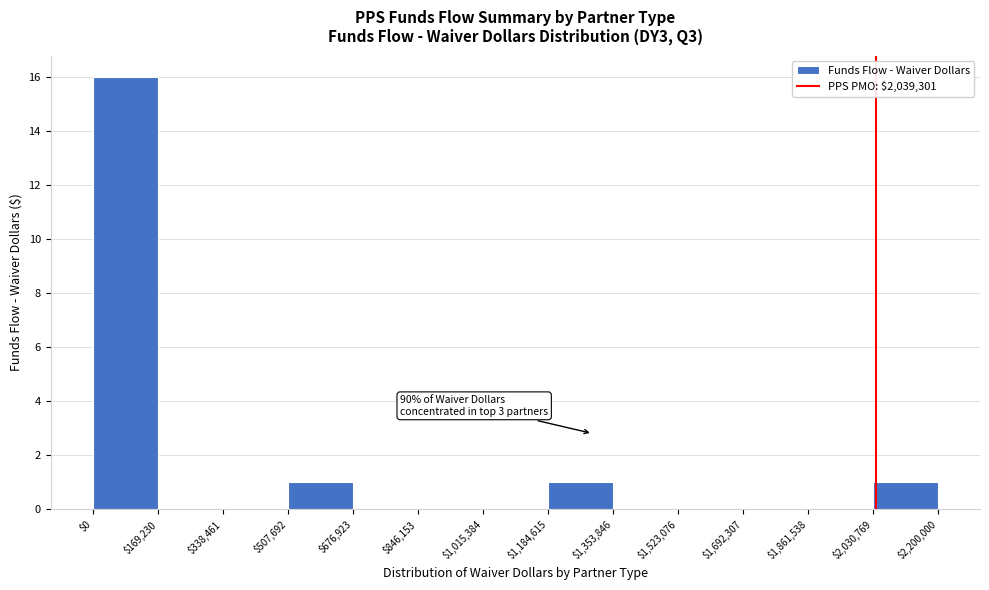

Over which range of the x-axis is the bar tallest?

$0 to $169,230